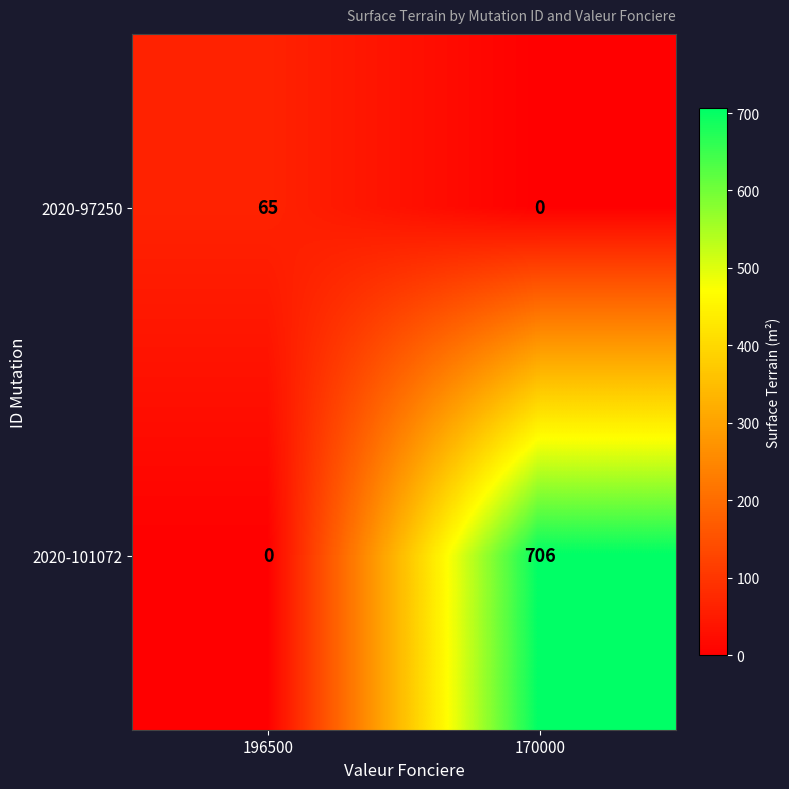

Reading right to left, list all the values displayed in this chart.

2020-97250: 0	65
2020-101072: 706	0